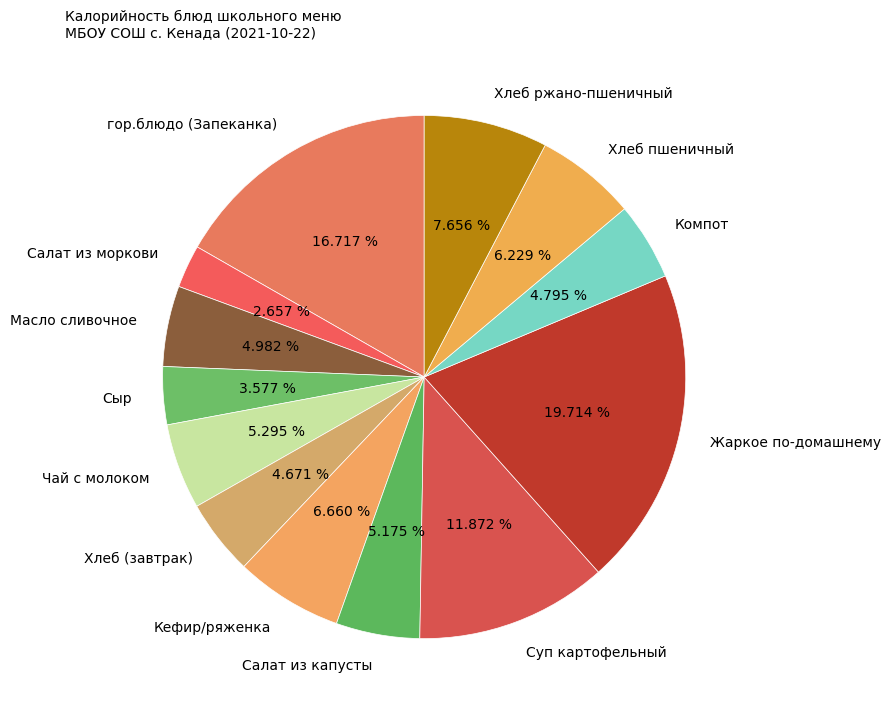

To the nearest percent, what is the average slice percentage?

8%